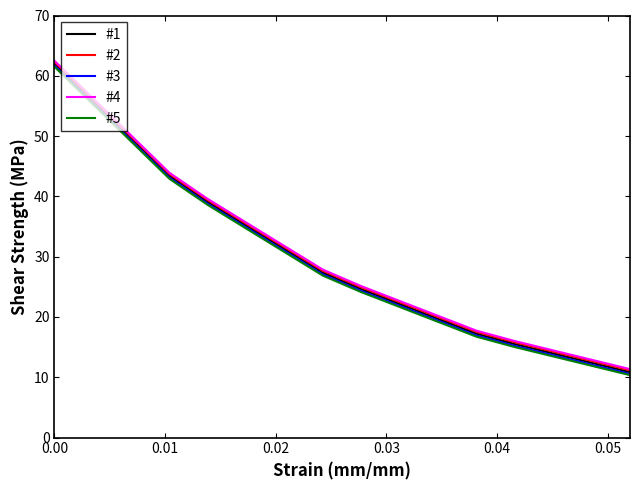

True or false: #5 and #2 intersect in this chart.

False